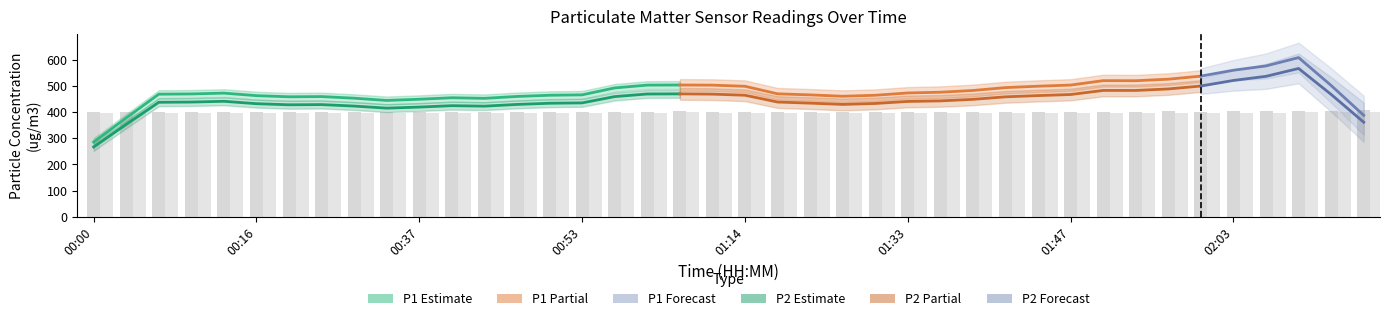

Are the bars horizontal?

No